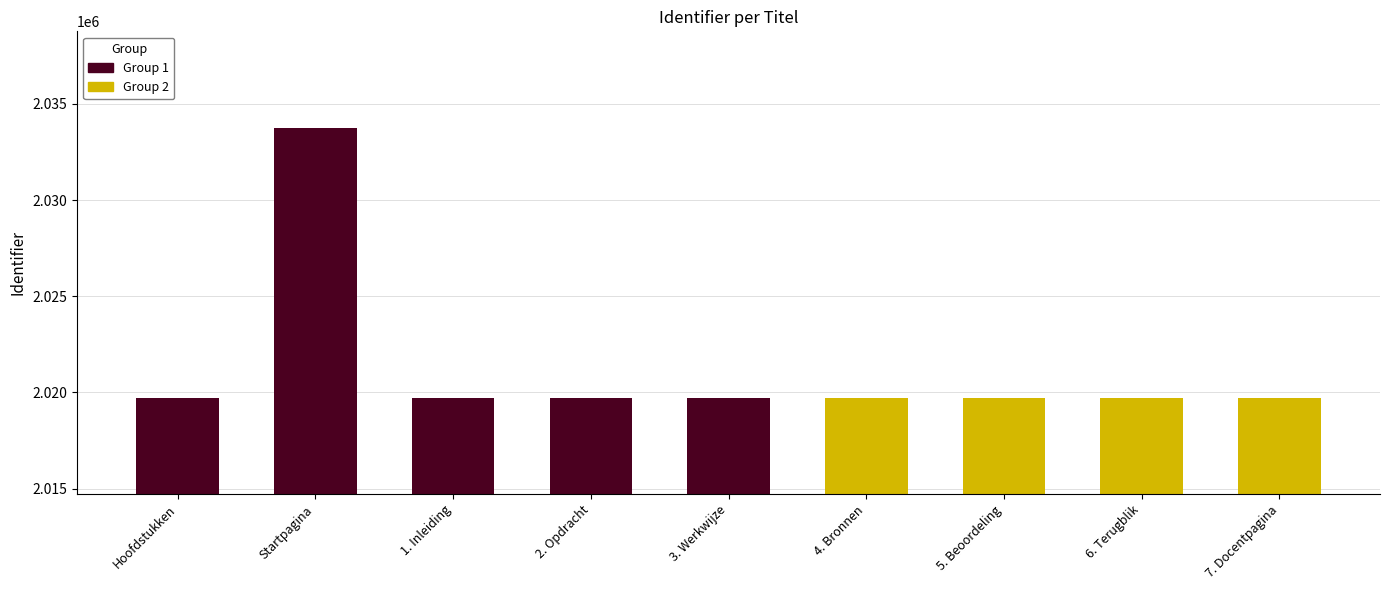

Is it true that the value at 7. Docentpagina is 2019728?

True